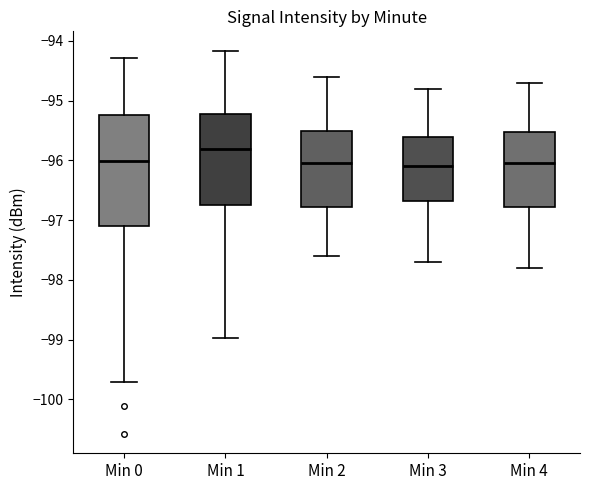

Where is the upper edge of the box for Min 3 on the y-axis? The values are not printed on the chart, so give them approximately, as read against the axis.

-95.6